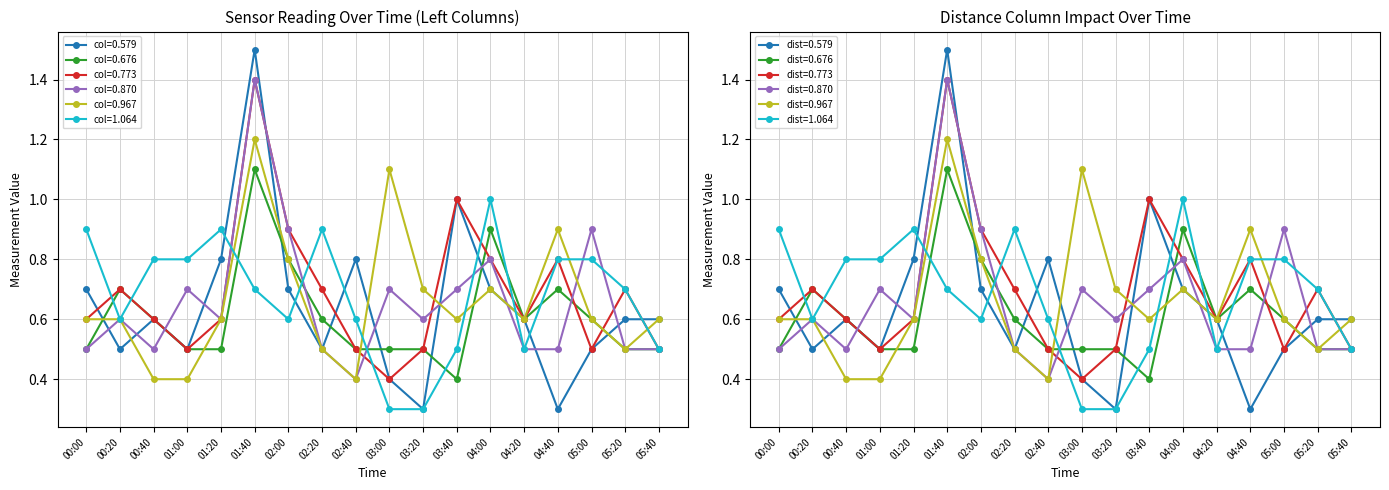

True or false: col=0.676 has more than 0 interior local peaks.

True